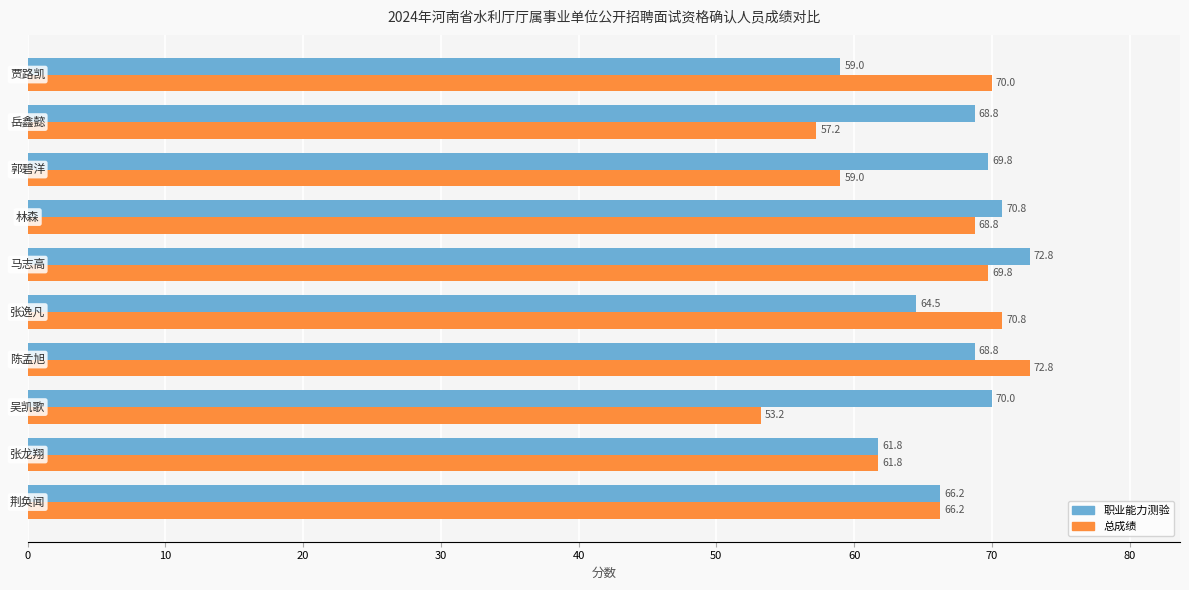

What is the maximum value for 总成绩?

72.8